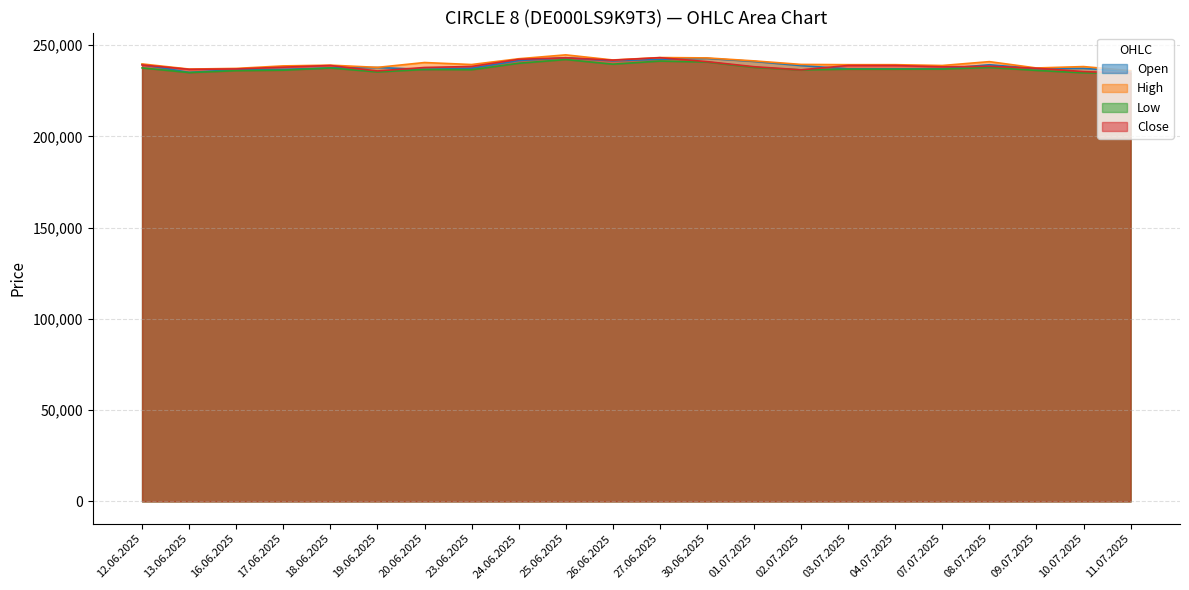

What is the approximate value of Open at 10.07.2025?

237243